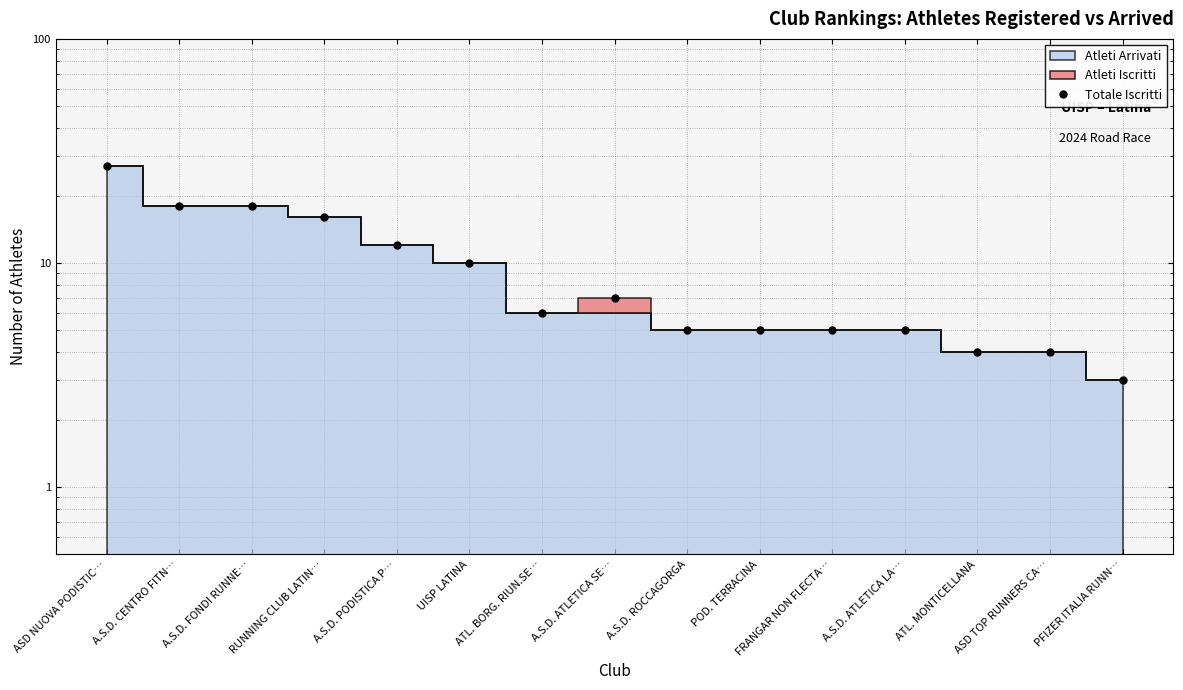

Which category has the lowest value across all series?

PFIZER ITALIA RUNN…